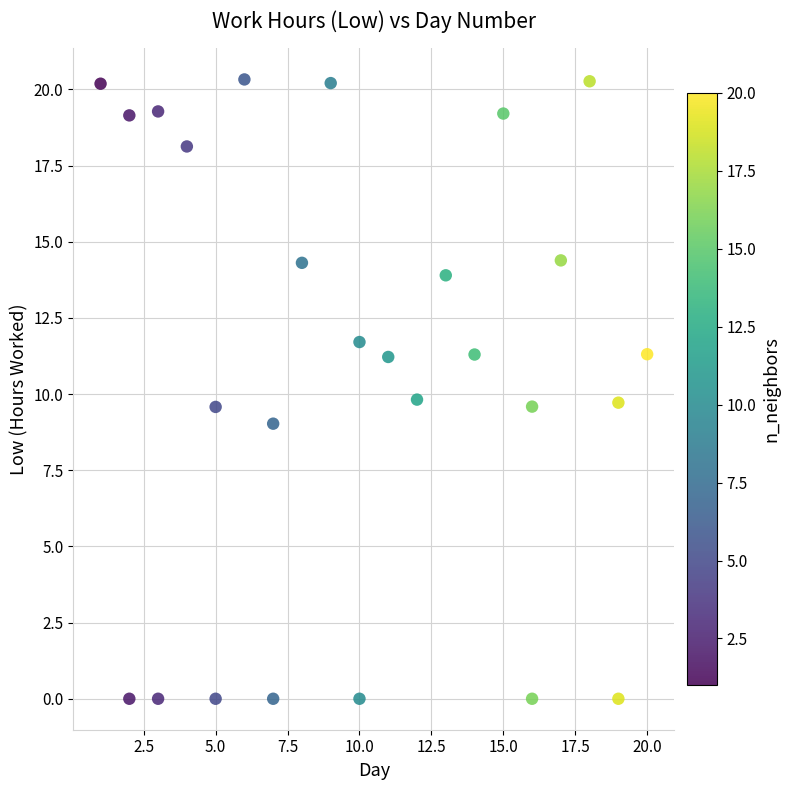

What is the range of X values (max minus min)?

19.0